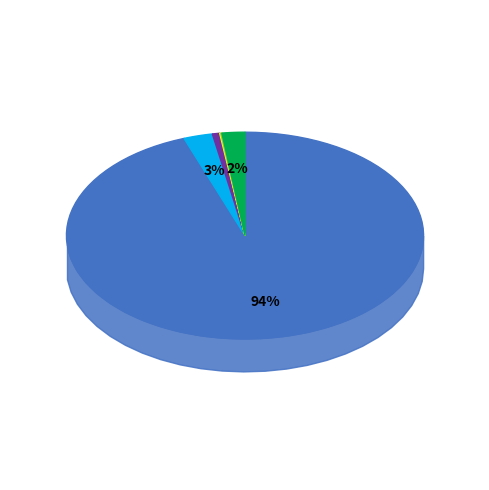

Is it true that метан, С1 is 89% of the pie?

False